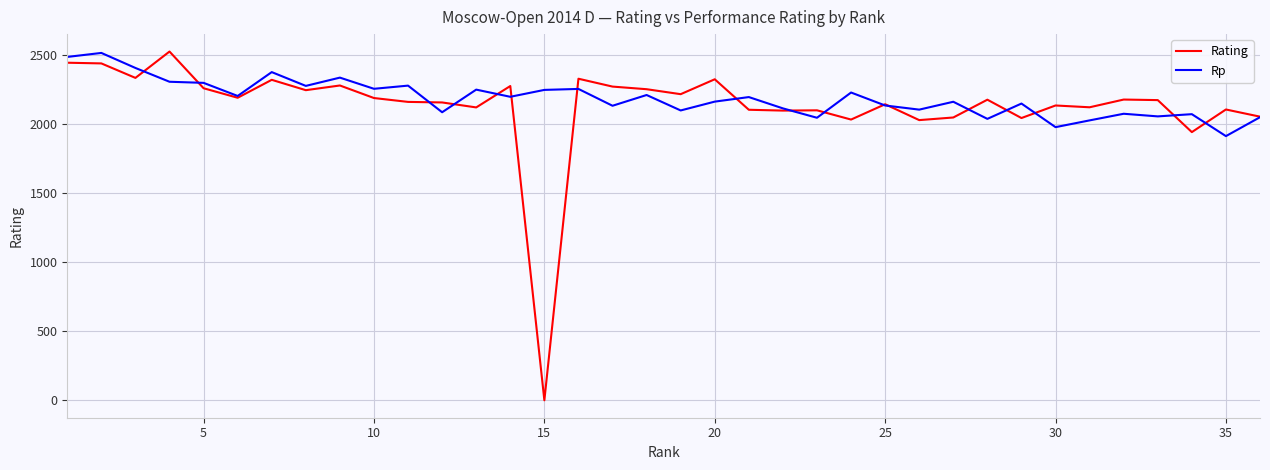

What is the maximum value shown in the chart?

2528